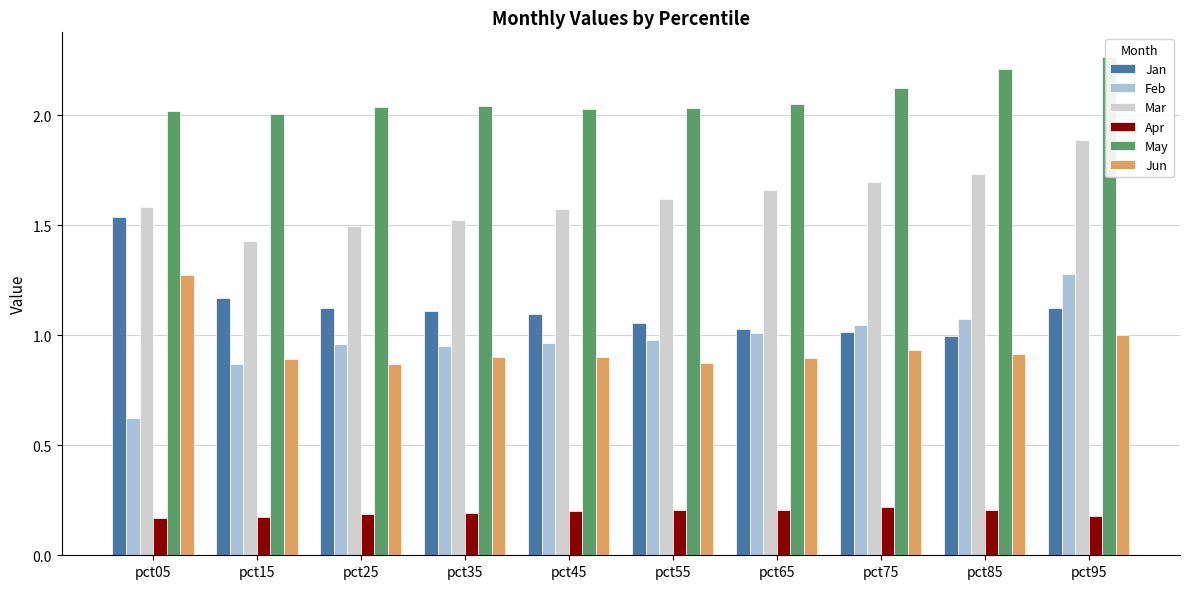

What is the minimum value for May?

2.0